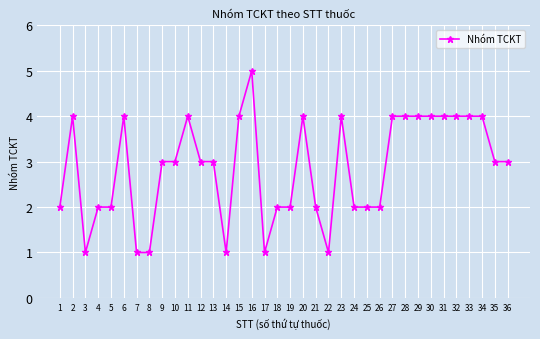

True or false: the data shows 2 at 17.

False